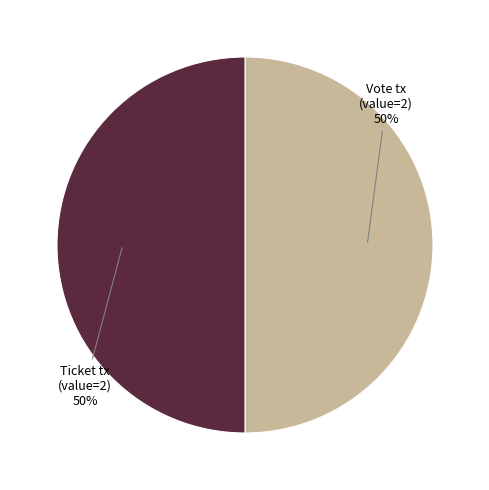

To the nearest percent, what is the average slice percentage?

50%